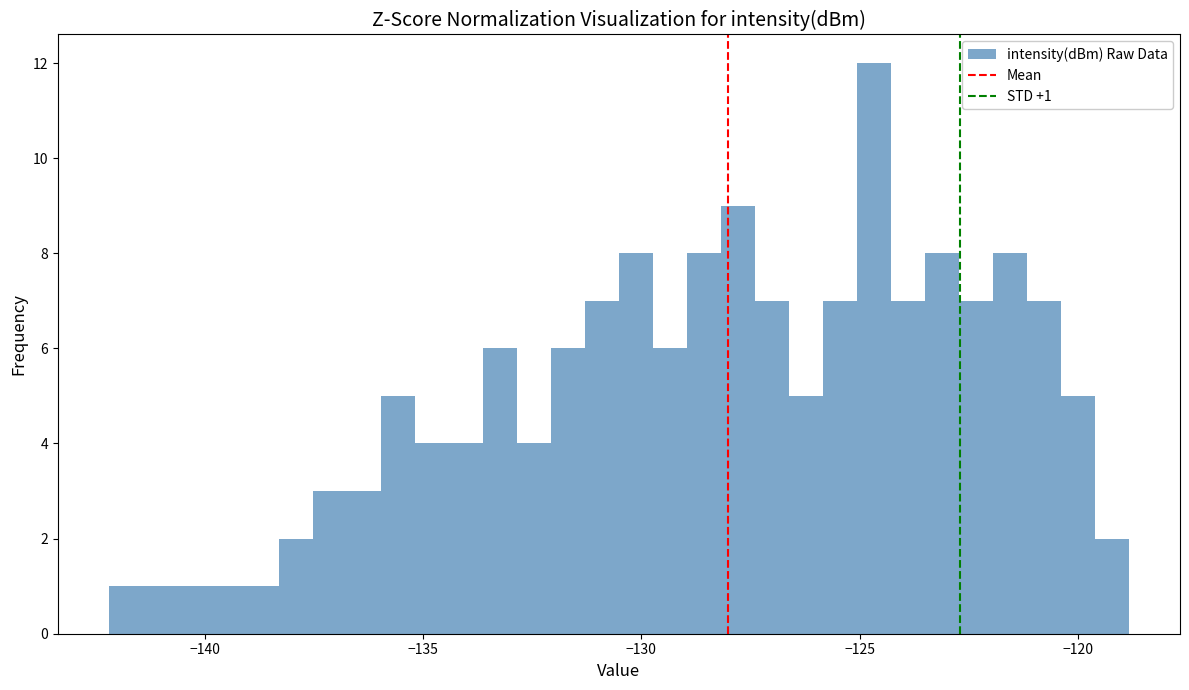

Around what value on the x-axis is the tallest bar? Give the approximate position of its centre, as read against the axis.

-124.5